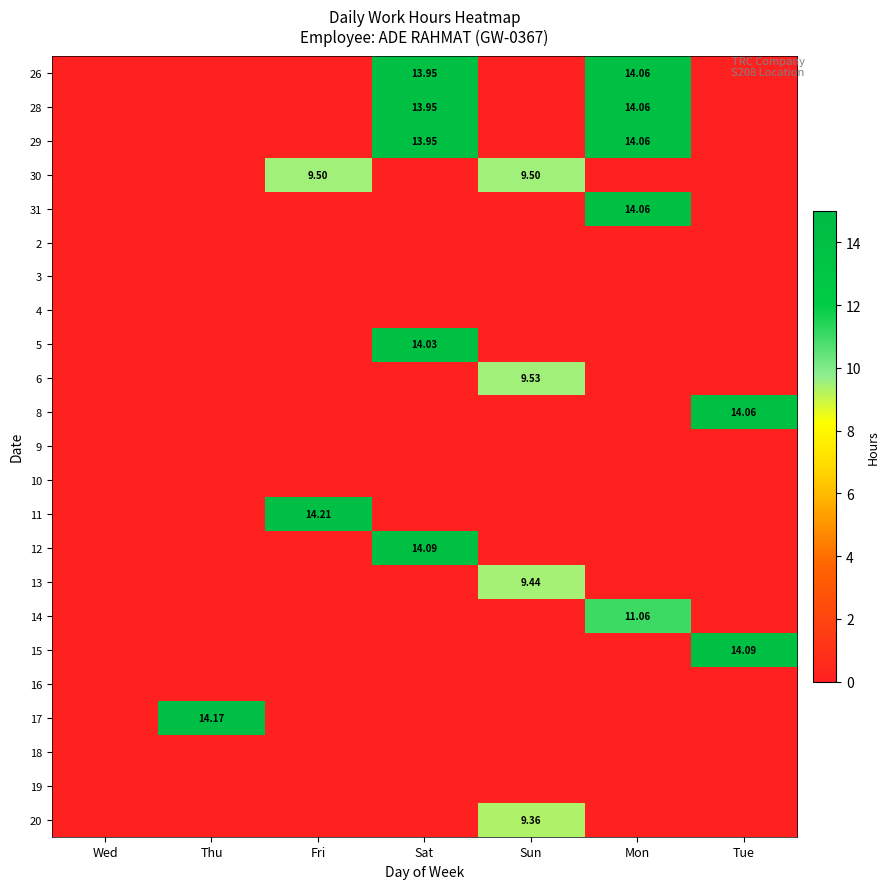

The value of 30 at Mon is 3.0. True or false?

False